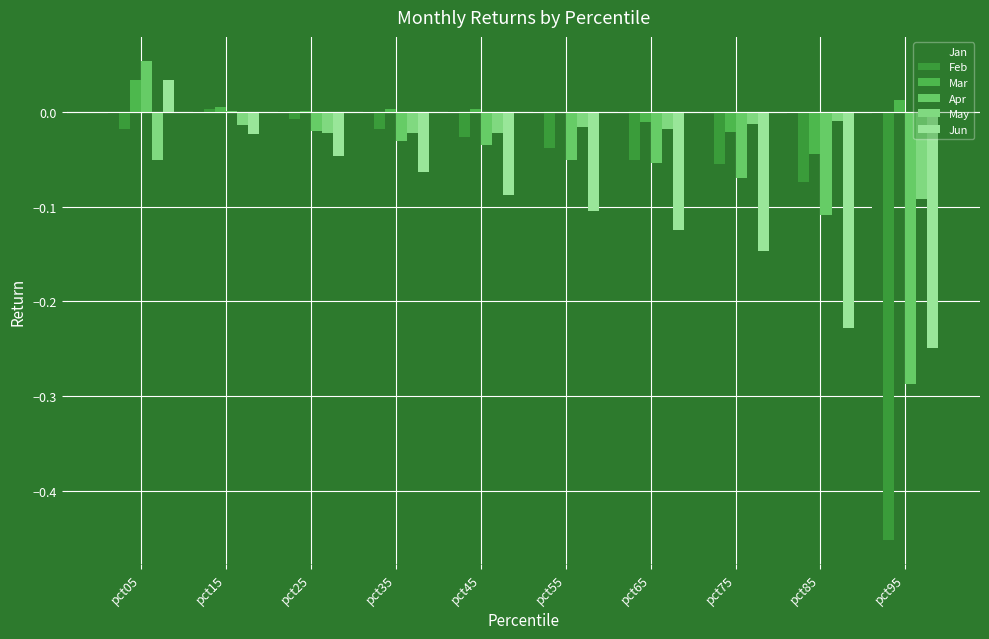

Which series has the largest range (max minus min)?

Feb